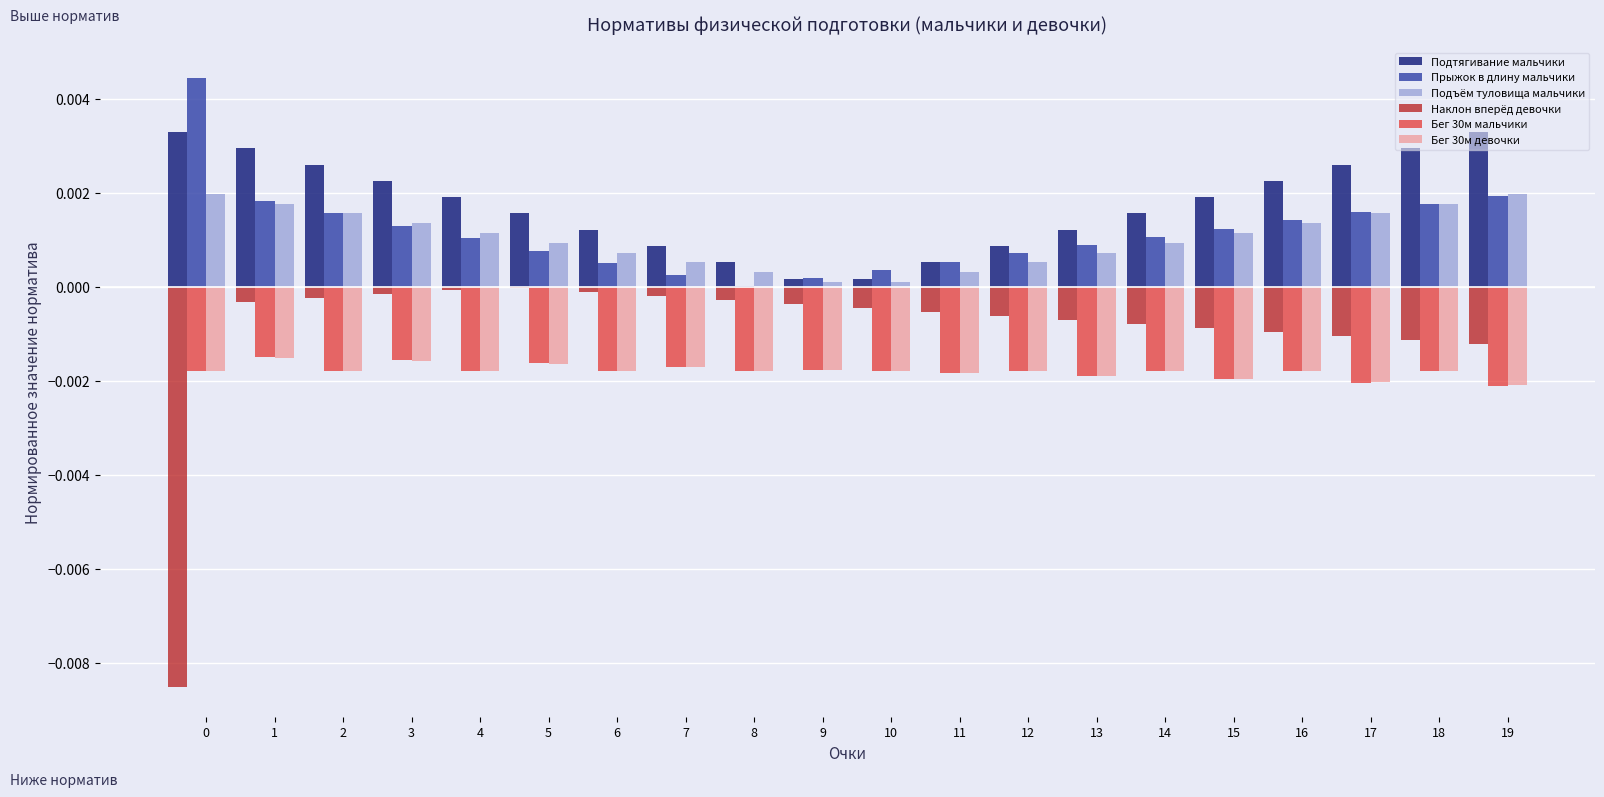

What are all the series names shown in the legend?

Подтягивание мальчики, Прыжок в длину мальчики, Подъём туловища мальчики, Наклон вперёд девочки, Бег 30м мальчики, Бег 30м девочки